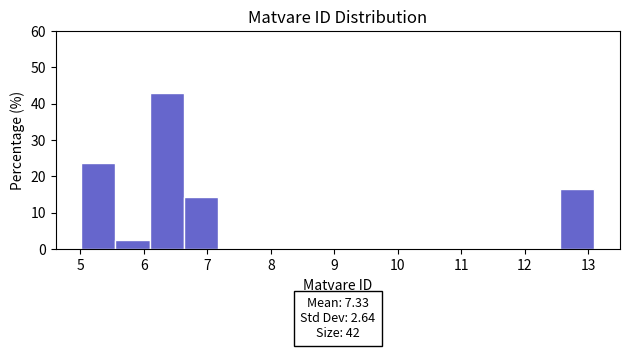

Over which range of the x-axis is the bar tallest?

6.1 to 6.6